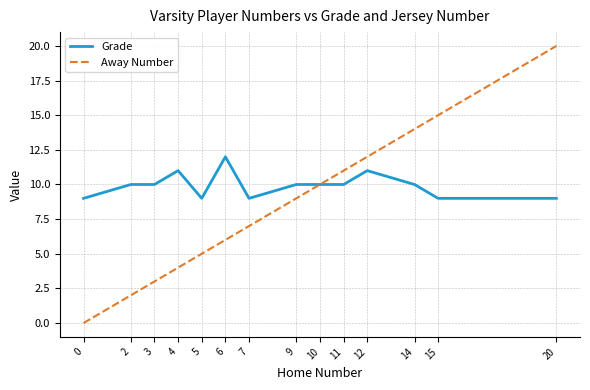

At 15, list the series in order from smallest to largest.

Grade, Away Number